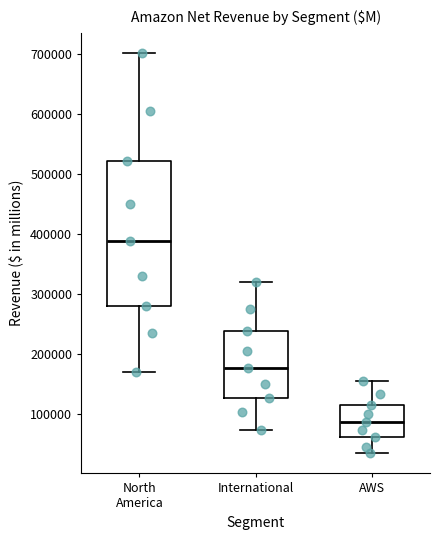

Reading left to right, read every box against the y-axis: the position of its median line, the range the box covers, and the ends of its whiskers. The values are not printed on the chart, so give them approximately, as read against the axis.

North America: median 390000, box 280000 to 520000, whiskers 170000 to 700000
International: median 180000, box 130000 to 240000, whiskers 70000 to 320000
AWS: median 90000, box 60000 to 120000, whiskers 40000 to 160000